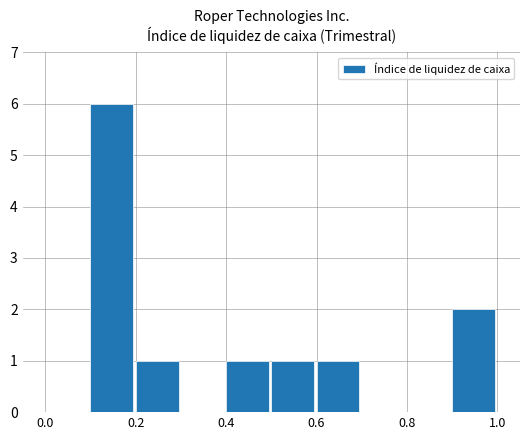

What is the maximum value shown in the chart?

6